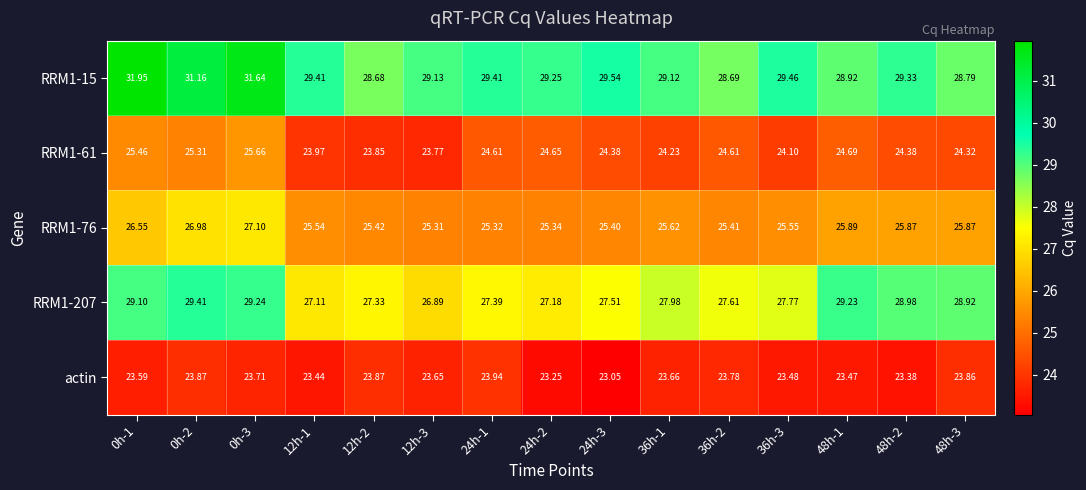

Is the value of RRM1-61 at 48h-2 greater than the value of RRM1-207 at 24h-1?

No